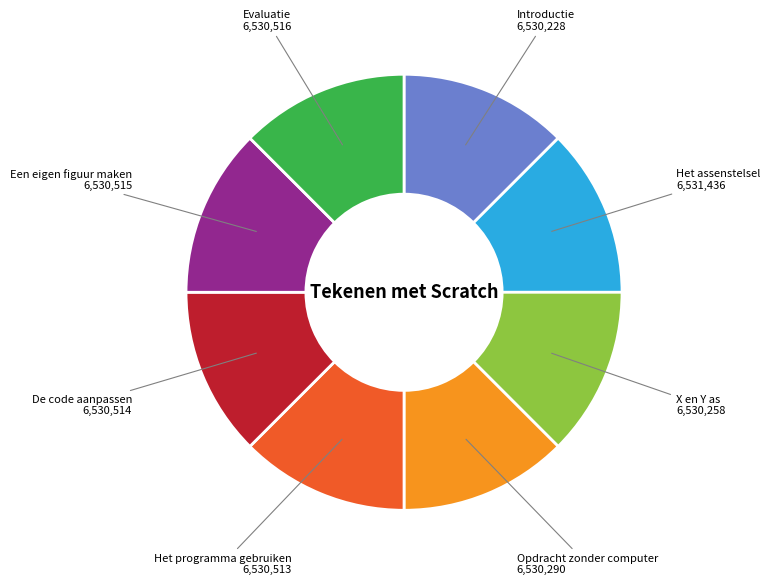

Is there any slice that represents more than half of the pie?

No